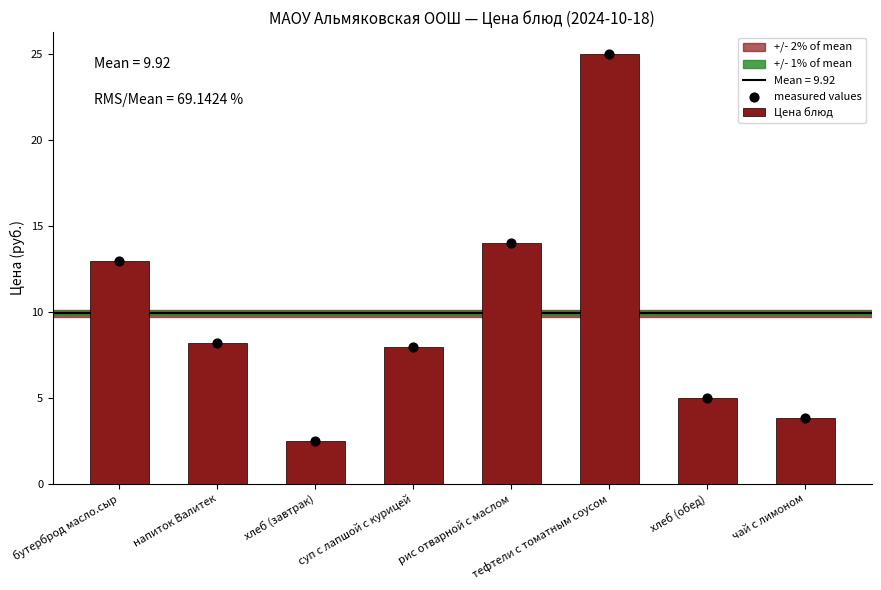

Is the value of measured values at чай с лимоном greater than the value of Цена блюд at напиток Валитек?

No